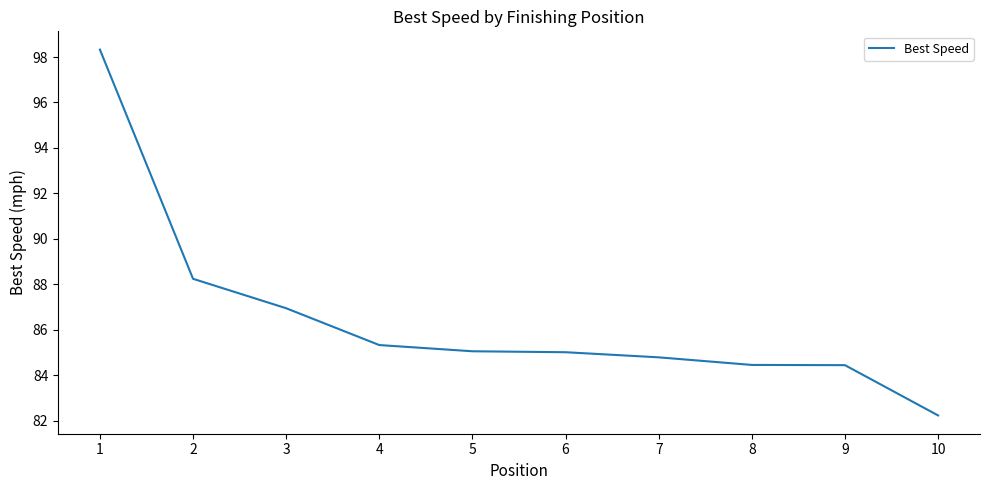

What is the change in value from 7 to 9?

-0.3